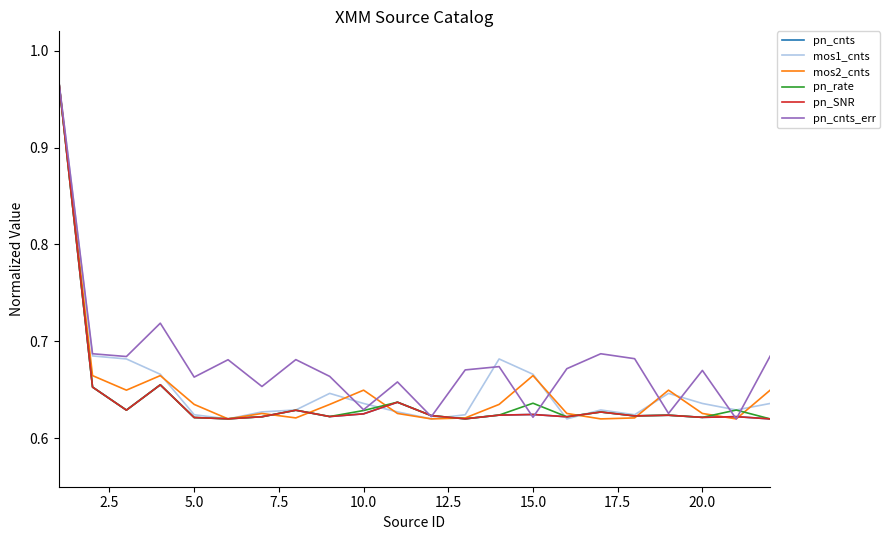

What is the minimum value for pn_cnts?

0.6